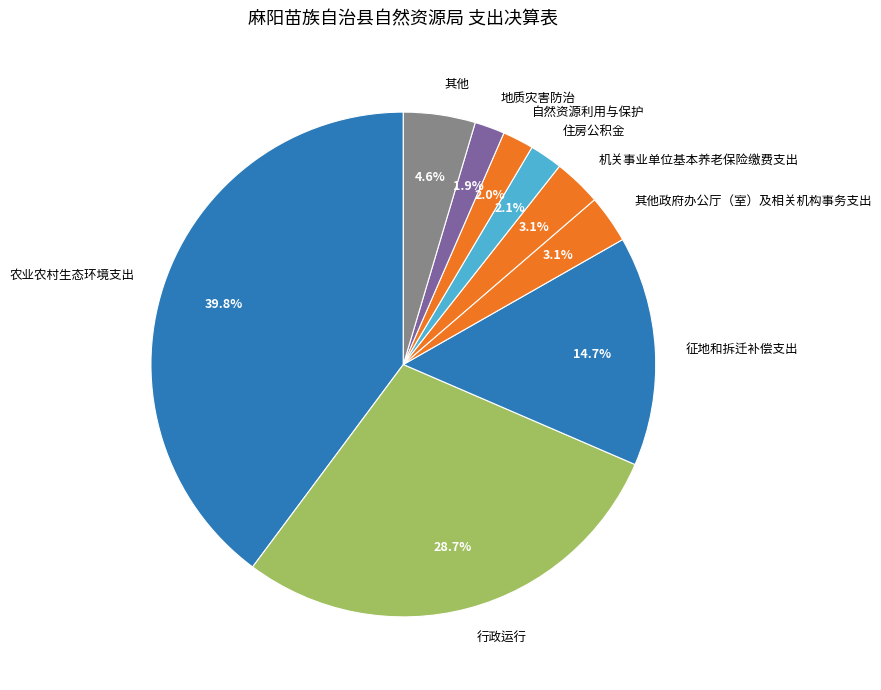

What is the largest slice in the pie chart?

农业农村生态环境支出